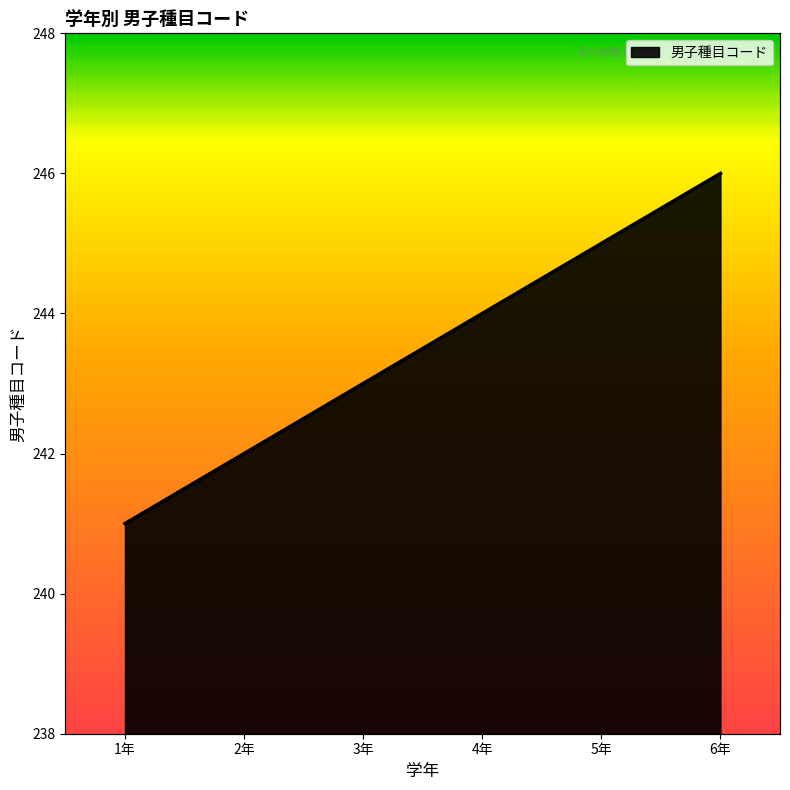

How many data points does each series have?

6